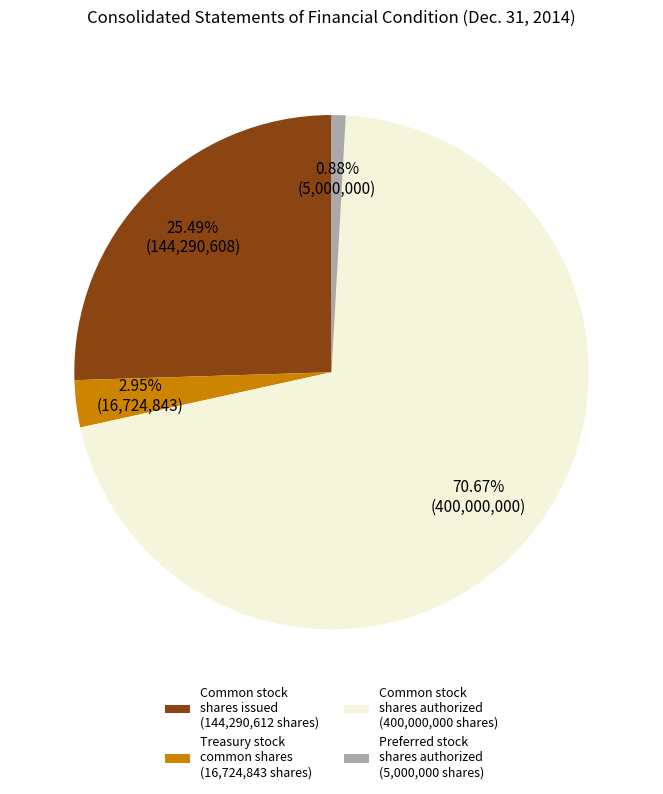

Approximately how many times larger is the value at Common stock shares issued (144,290,612 shares) compared to Preferred stock shares authorized (5,000,000 shares)?

28.9